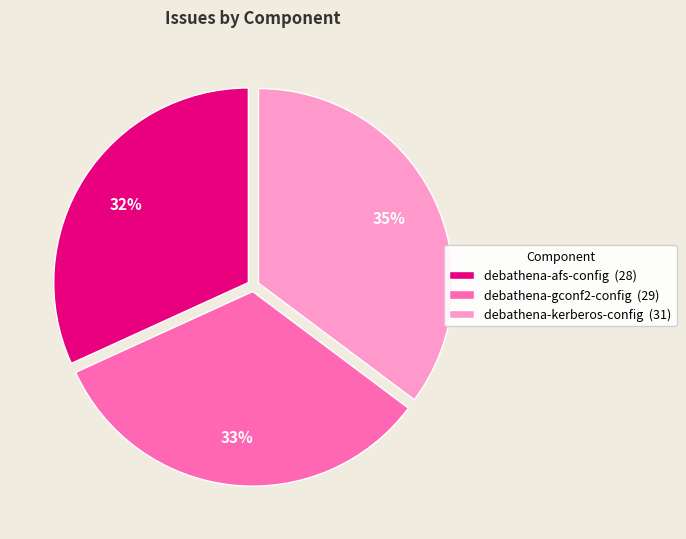

What is the largest slice in the pie chart?

debathena-kerberos-config